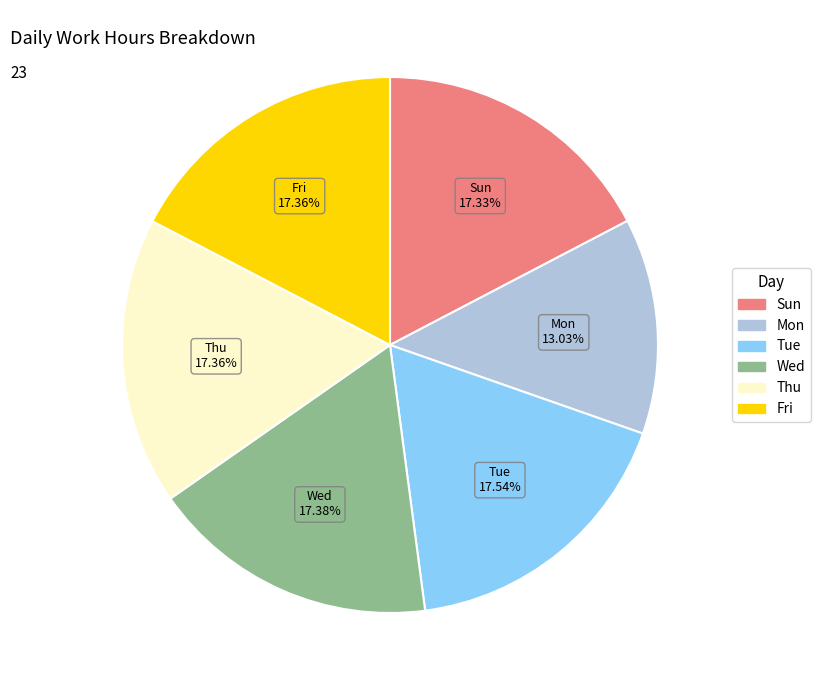

Is there a majority slice in this chart?

No